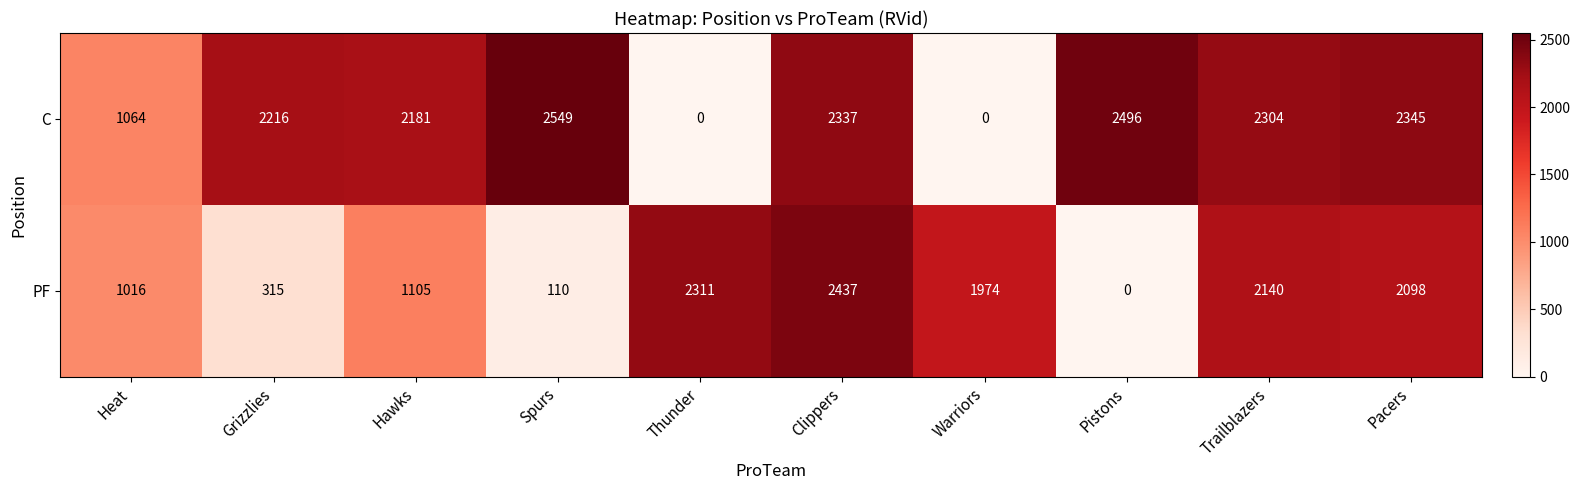

Reading right to left, list all the values displayed in this chart.

C: 2345	2304	2496	0	2337	0	2549	2181	2216	1064
PF: 2098	2140	0	1974	2437	2311	110	1105	315	1016